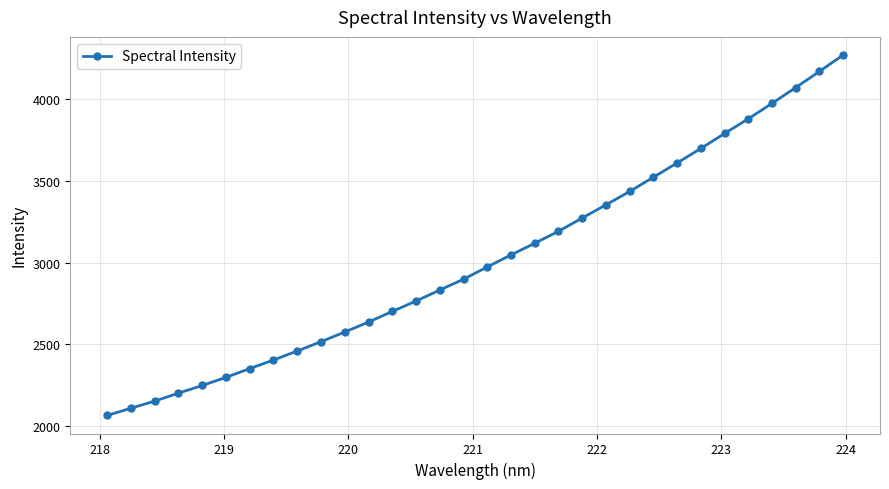

What is the smallest value displayed?

2065.7